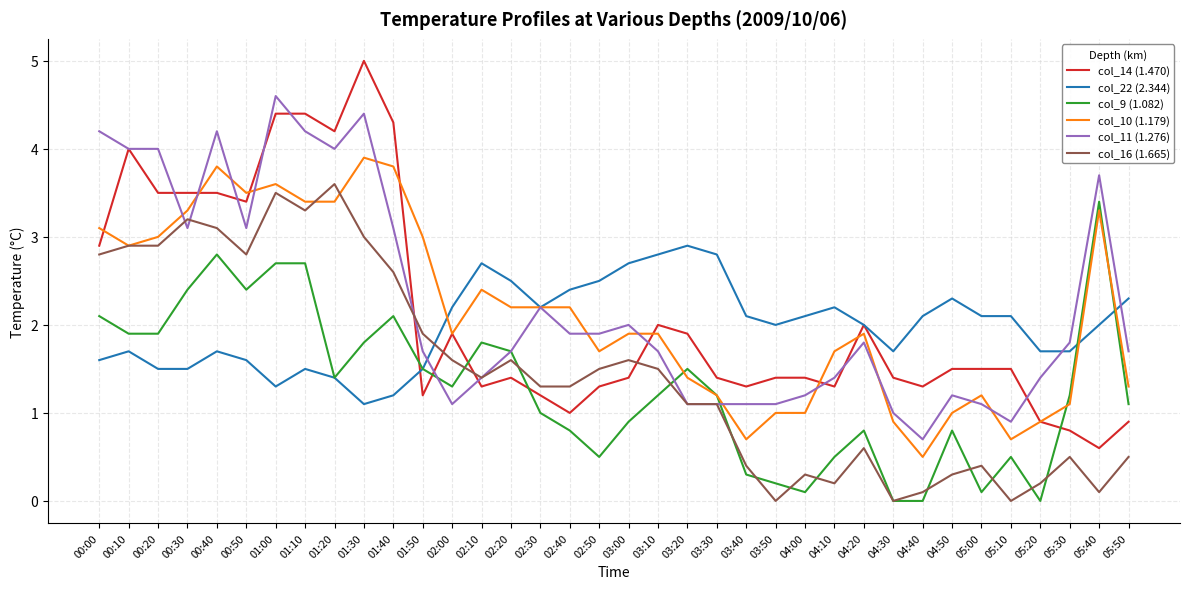

What is the maximum value for col_22 (2.344)?

2.9